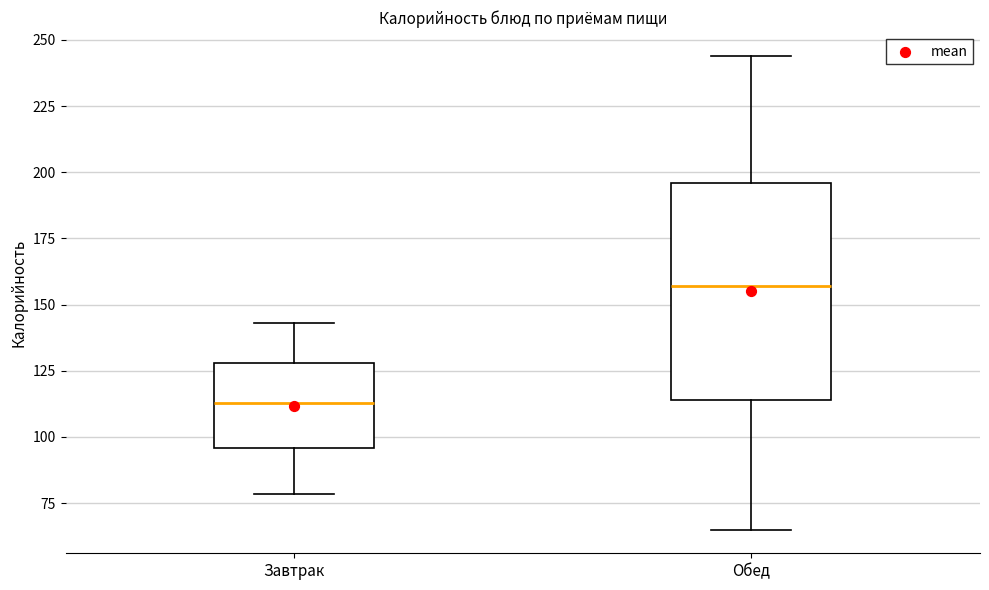

Which box is the tallest, from its lower edge to its upper edge?

Обед